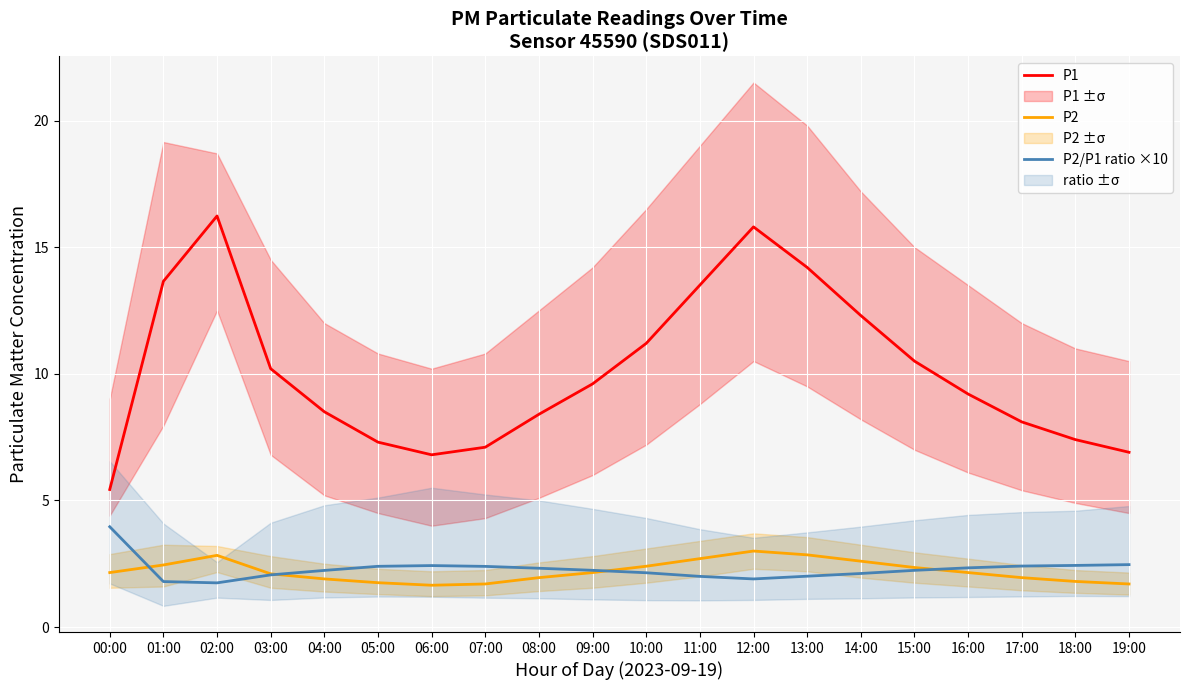

Where is P1 nearest to the value 10?

03:00